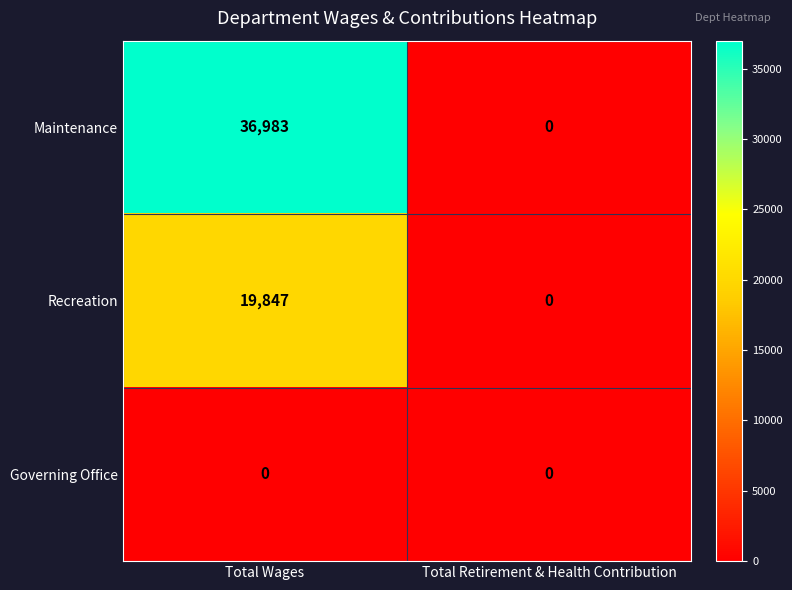

Which series has the widest spread of values?

Maintenance